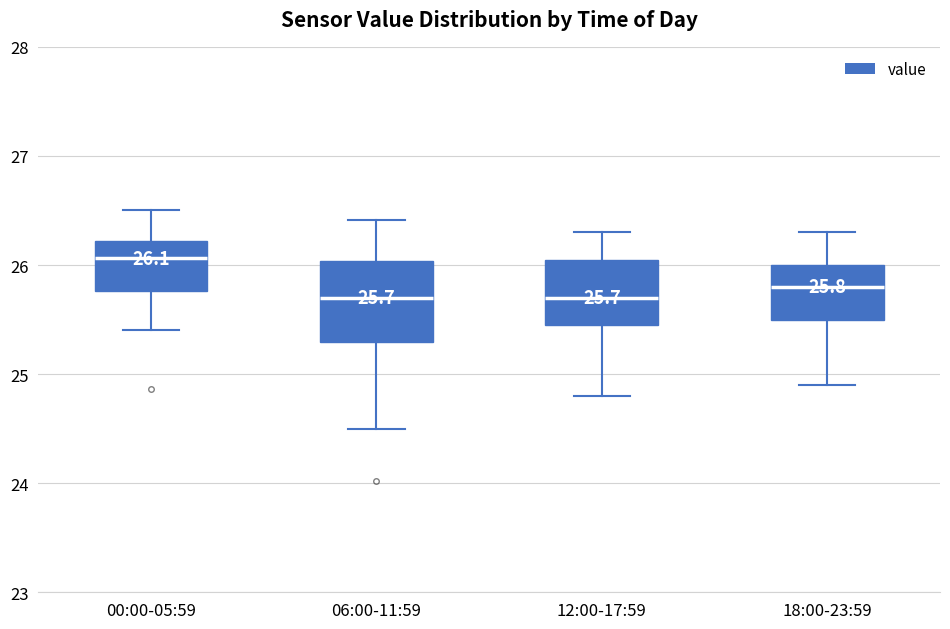

Comparing the boxes themselves (not the whiskers), which one is the tallest?

06:00-11:59